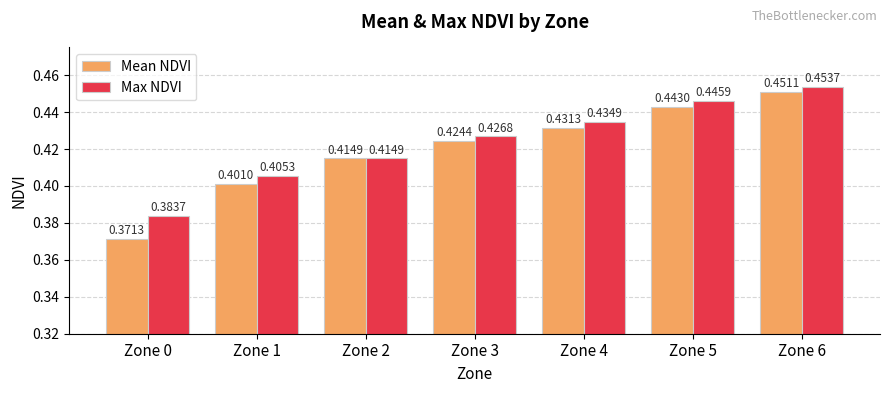

What is the sum of all Max NDVI values?

3.0